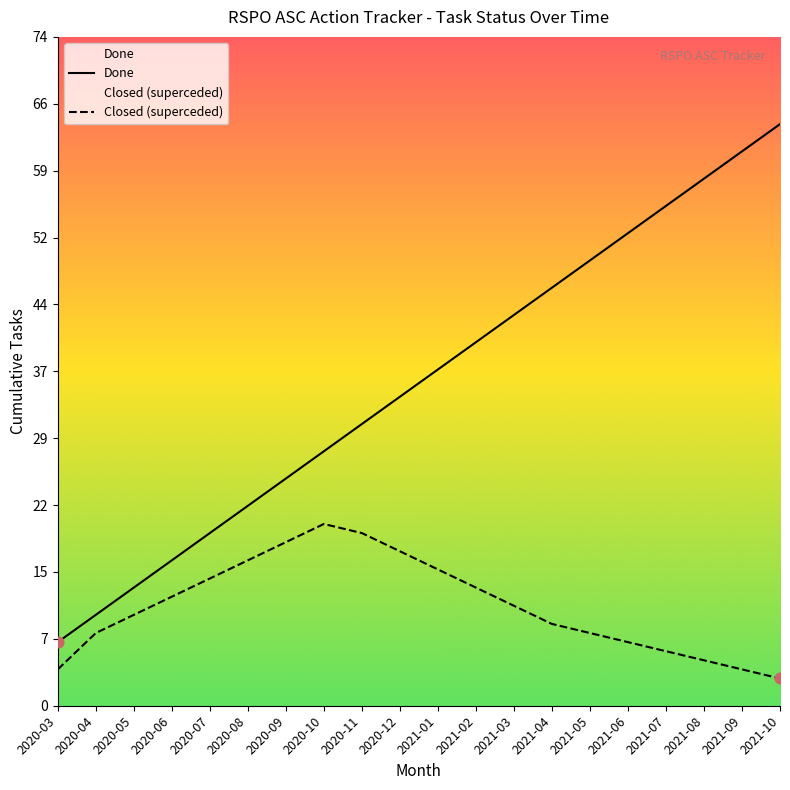

Which series has the largest total across all categories?

Done